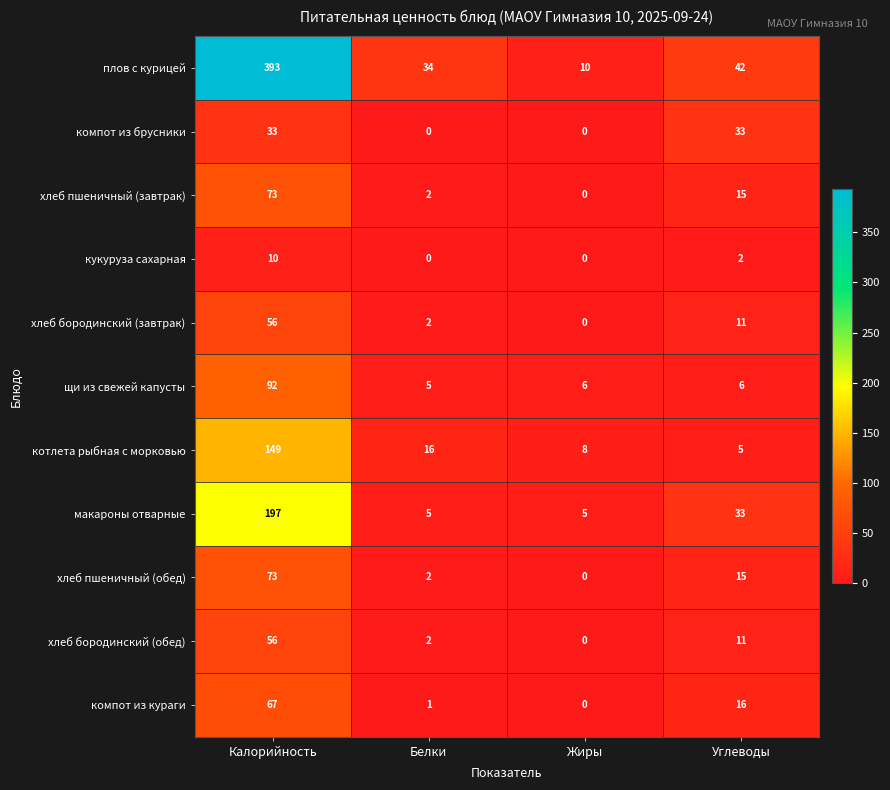

Which series has the widest spread of values?

плов с курицей